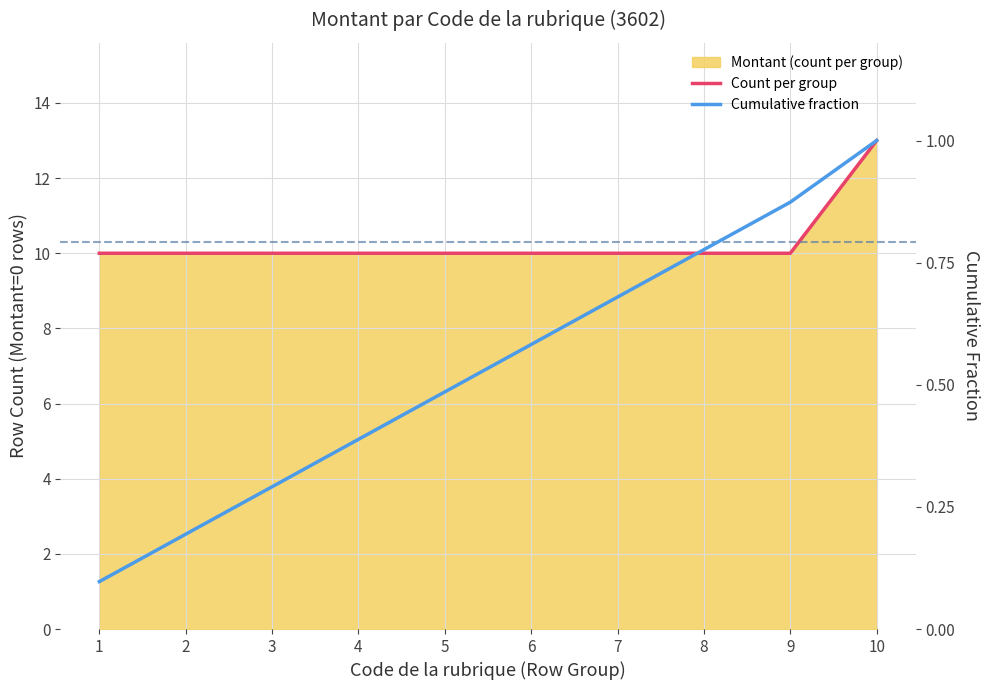

The Cumulative fraction series shows 0.5 at 5. True or false?

True